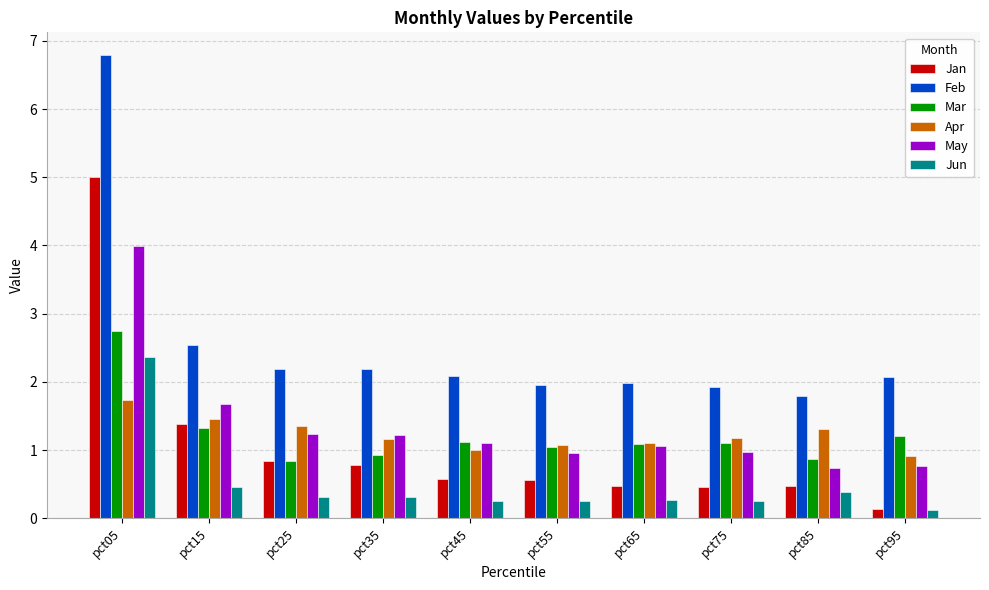

What is the difference between the highest and lowest values at pct35?

1.9